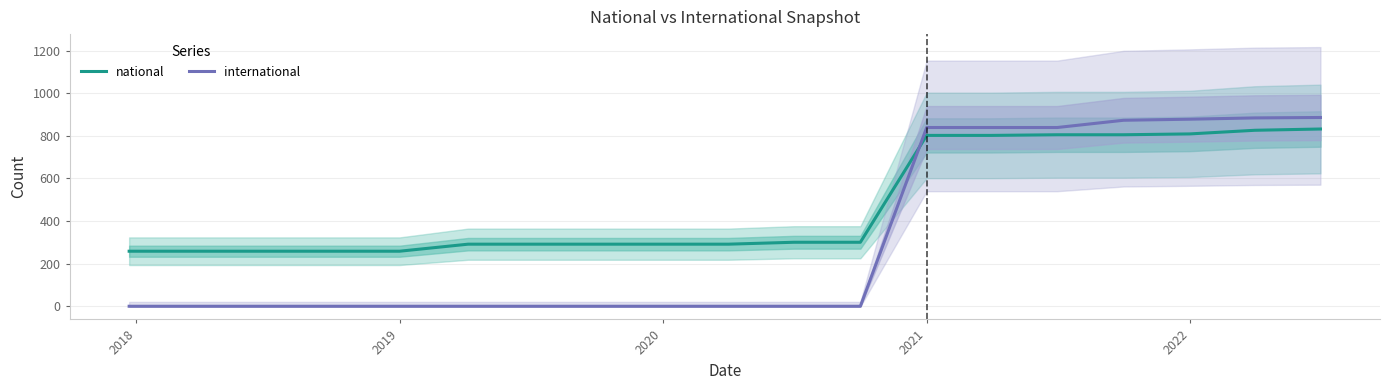

Is it true that international equals 523 at 2022?

False